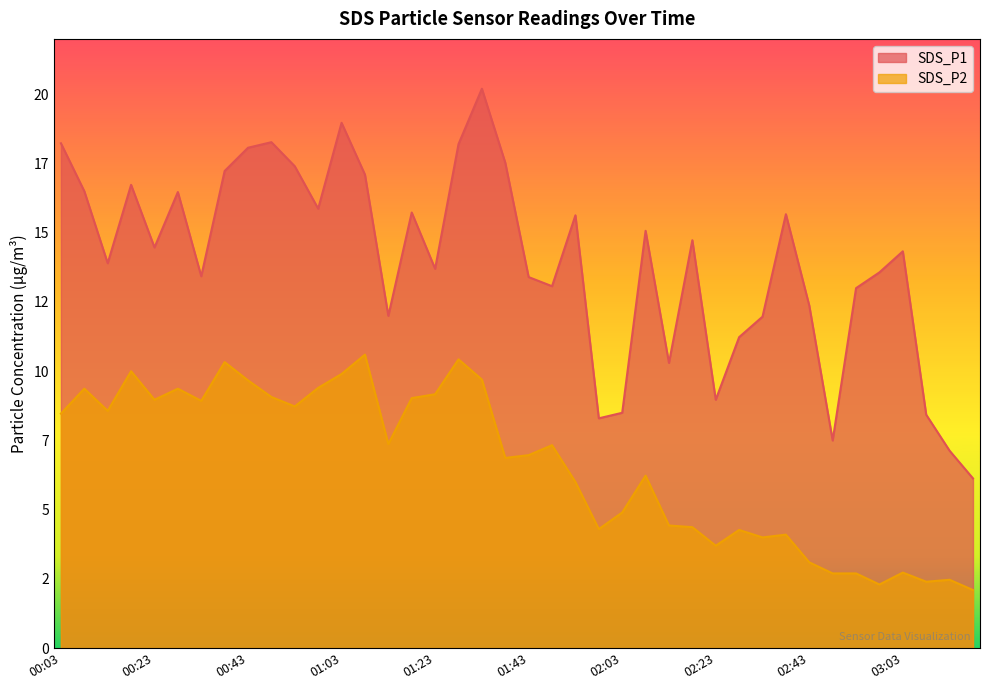

Does the chart display data point markers on the line(s)?

No